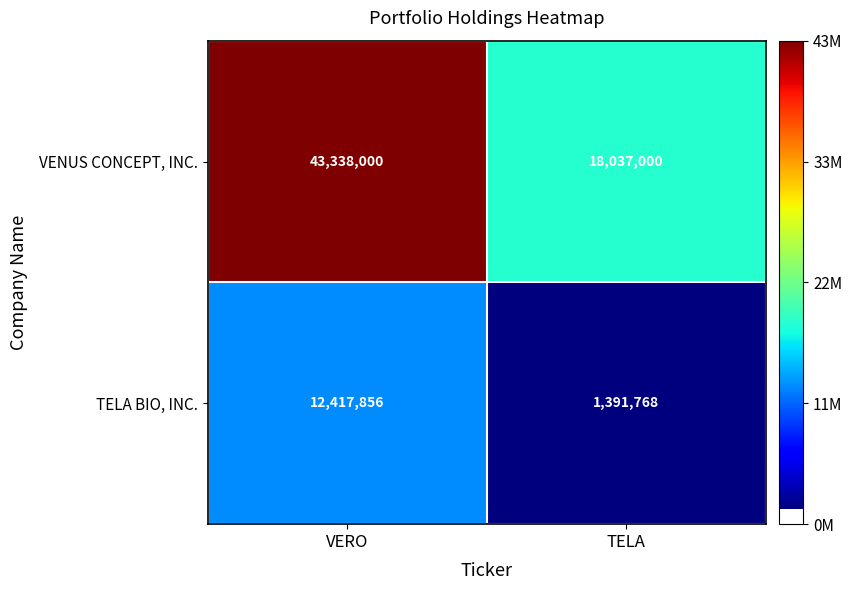

Between VERO and TELA, which series saw the biggest shift?

VENUS CONCEPT, INC.